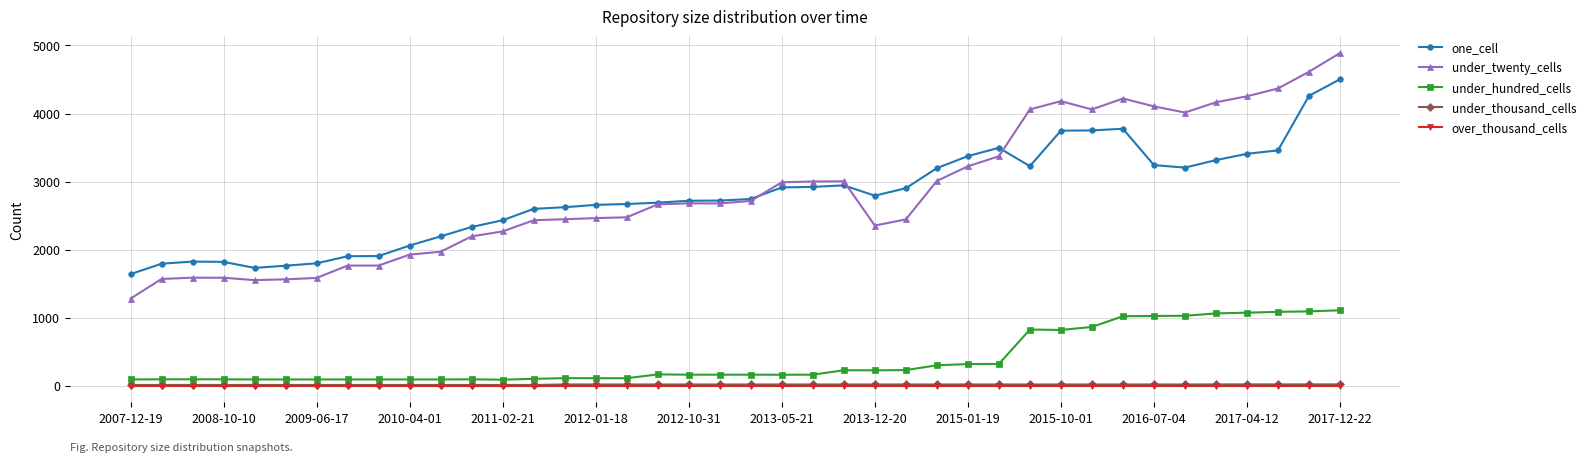

True or false: one_cell and under_thousand_cells intersect in this chart.

False